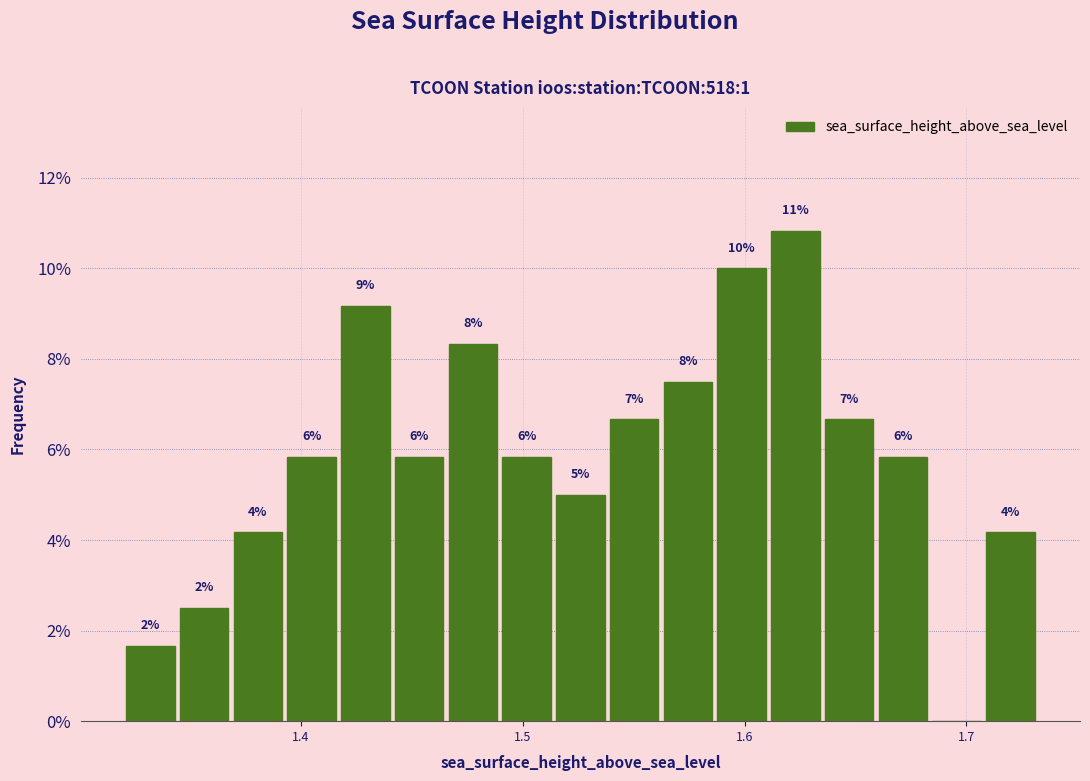

Around what value on the x-axis is the tallest bar? Give the approximate position of its centre, as read against the axis.

1.62